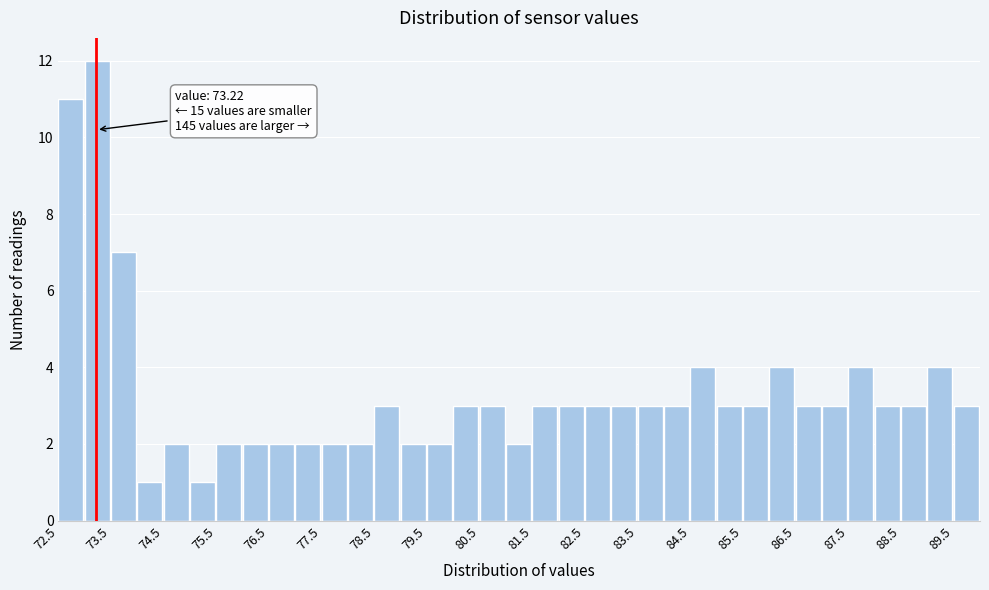

Over which range of the x-axis is the bar tallest?

73.0 to 73.5